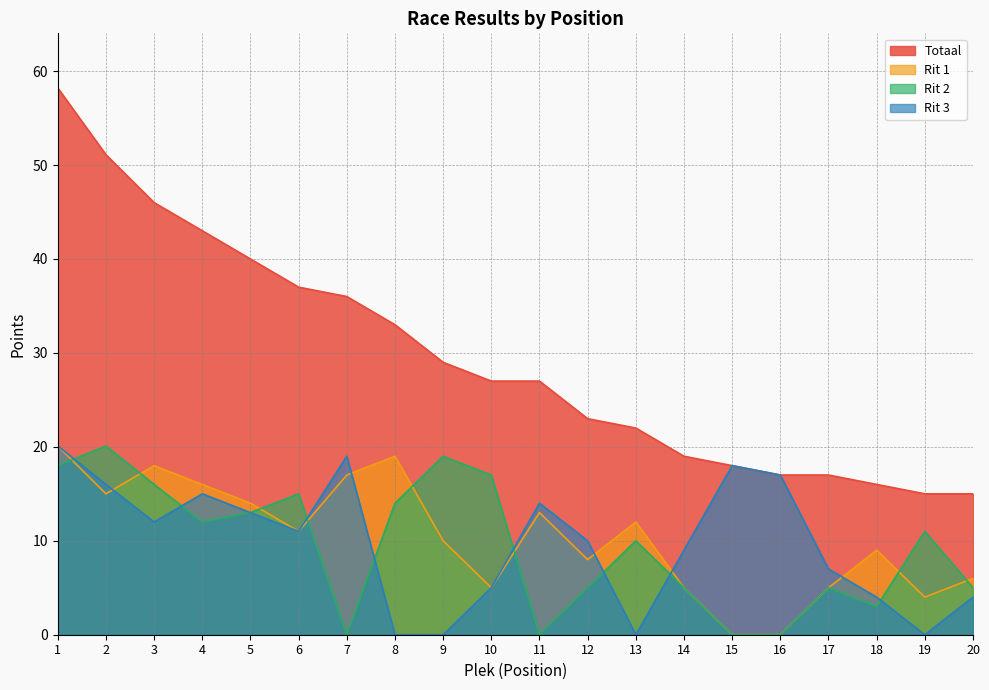

True or false: Rit 3 and Totaal intersect in this chart.

False